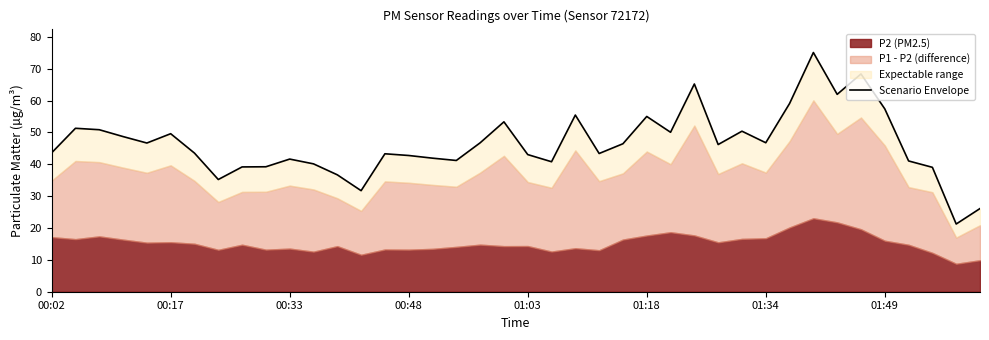

What is the ratio of the value at 01:49 to the value at 32?

0.5